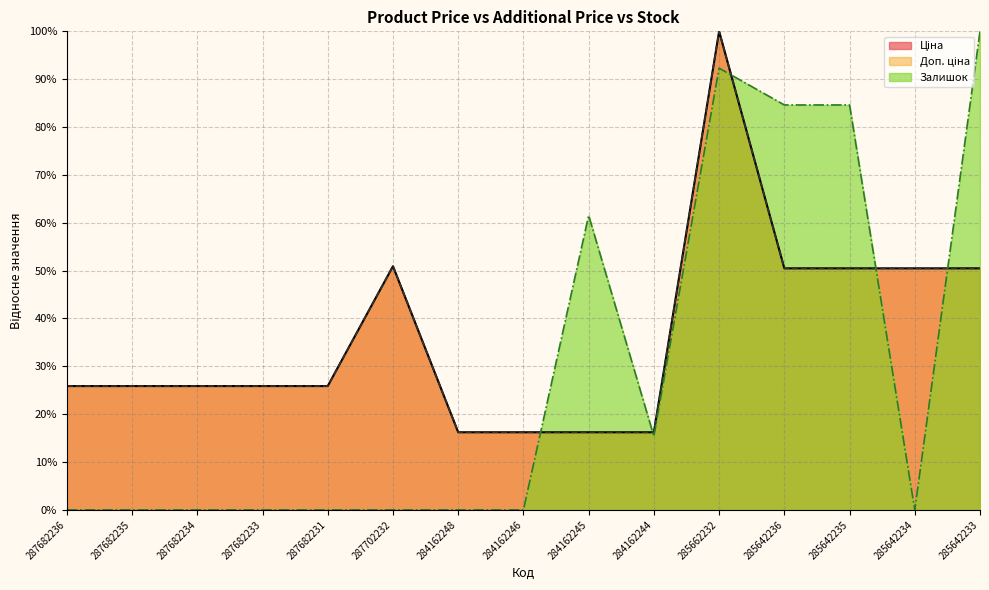

What position from the left is 284162248?

7